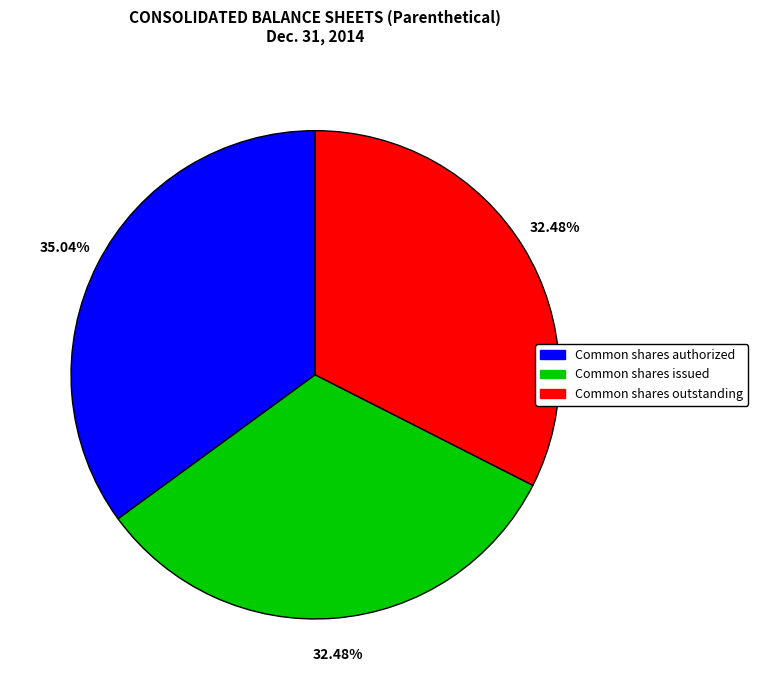

Which category has the biggest portion of the pie?

Common shares authorized